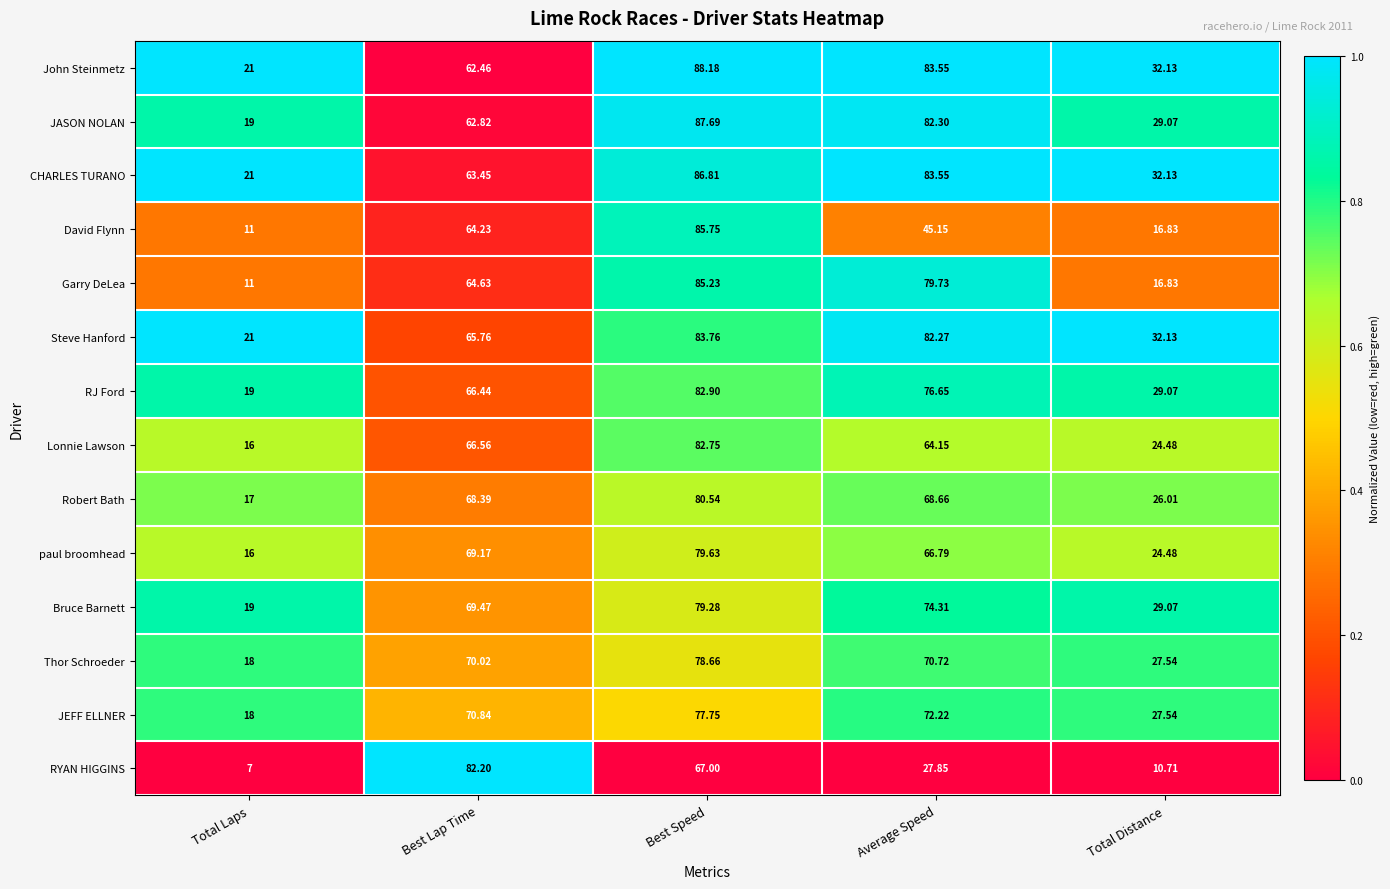

Where does the Bruce Barnett series first go above 69?

Best Lap Time